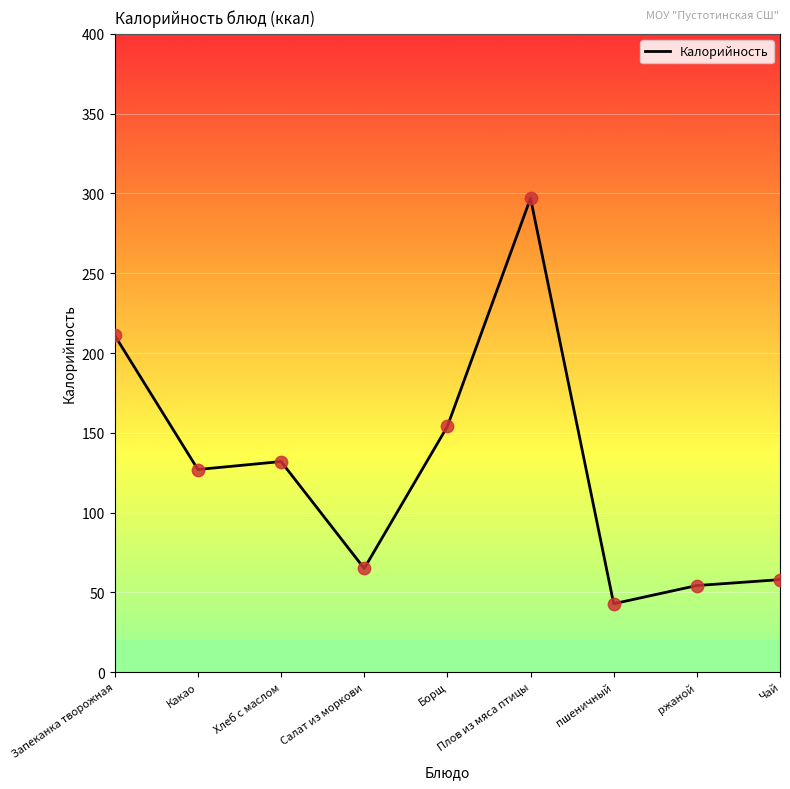

What is the change in value from Салат из моркови to Плов из мяса птицы?

+232.0